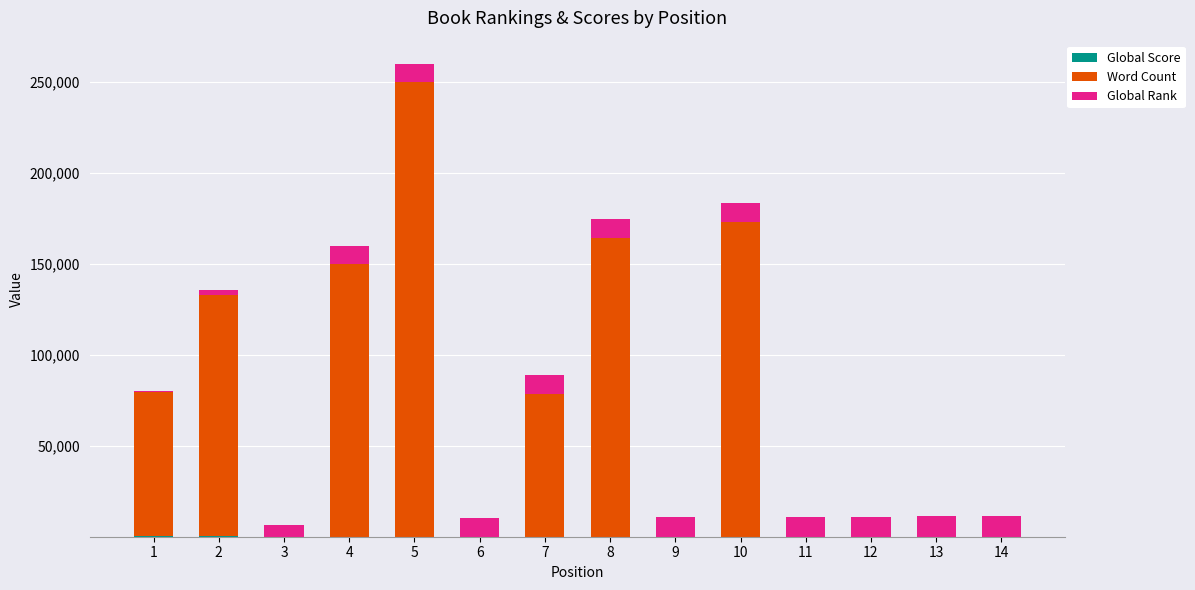

Are the bars horizontal?

No